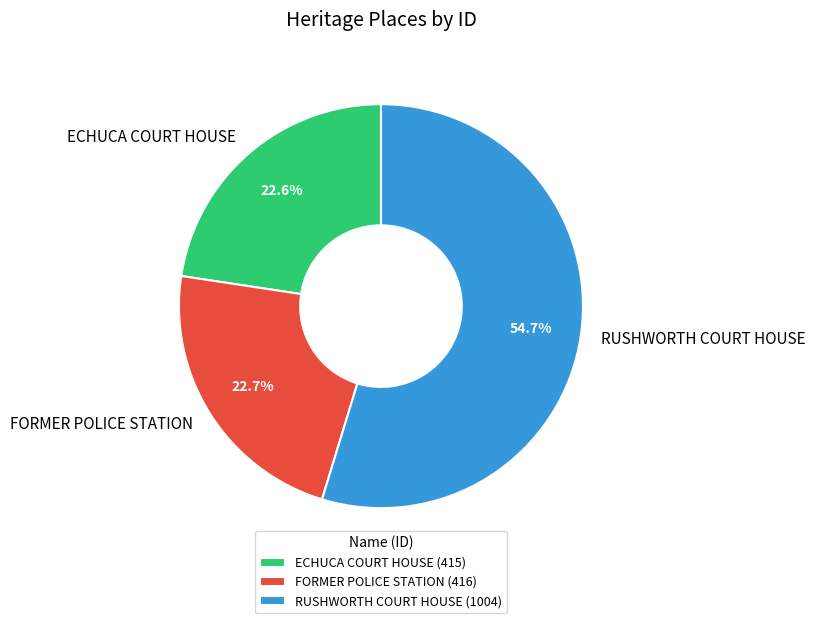

Count the number of slices in the pie.

3